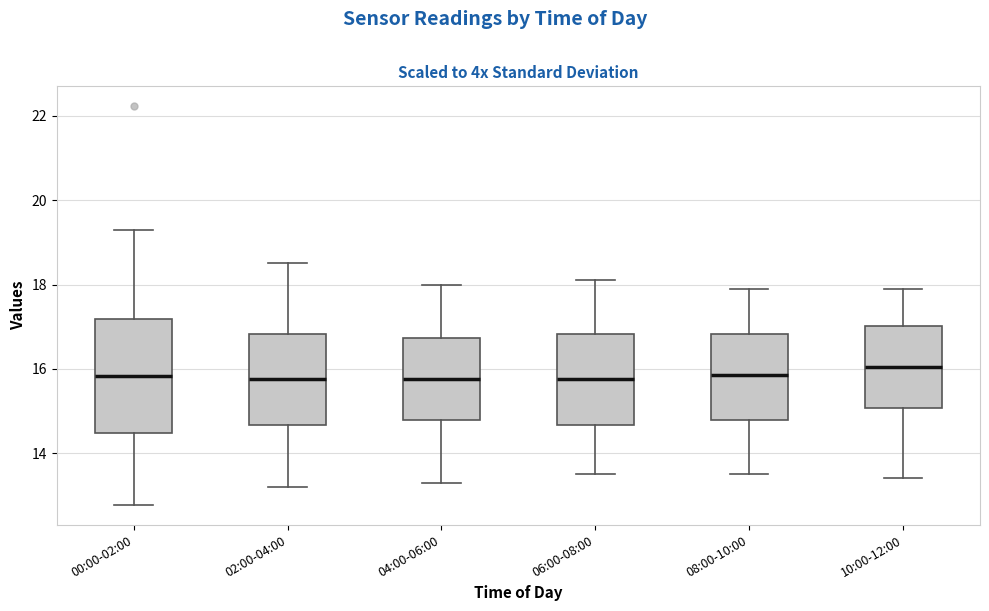

Comparing the boxes themselves (not the whiskers), which one is the tallest?

00:00-02:00